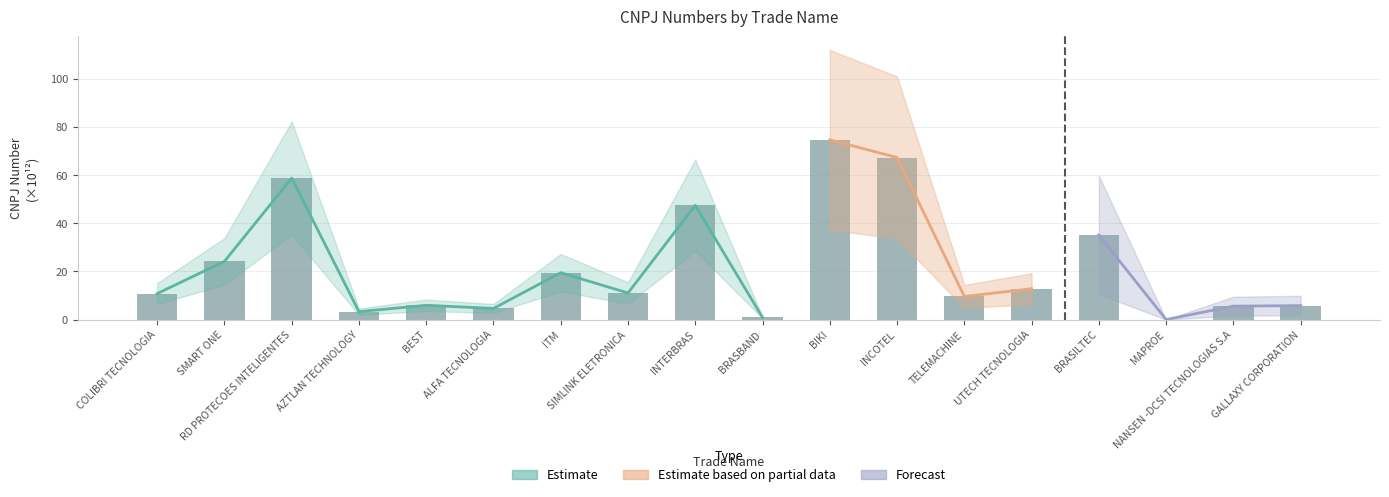

Count the number of values greater than 11.

9